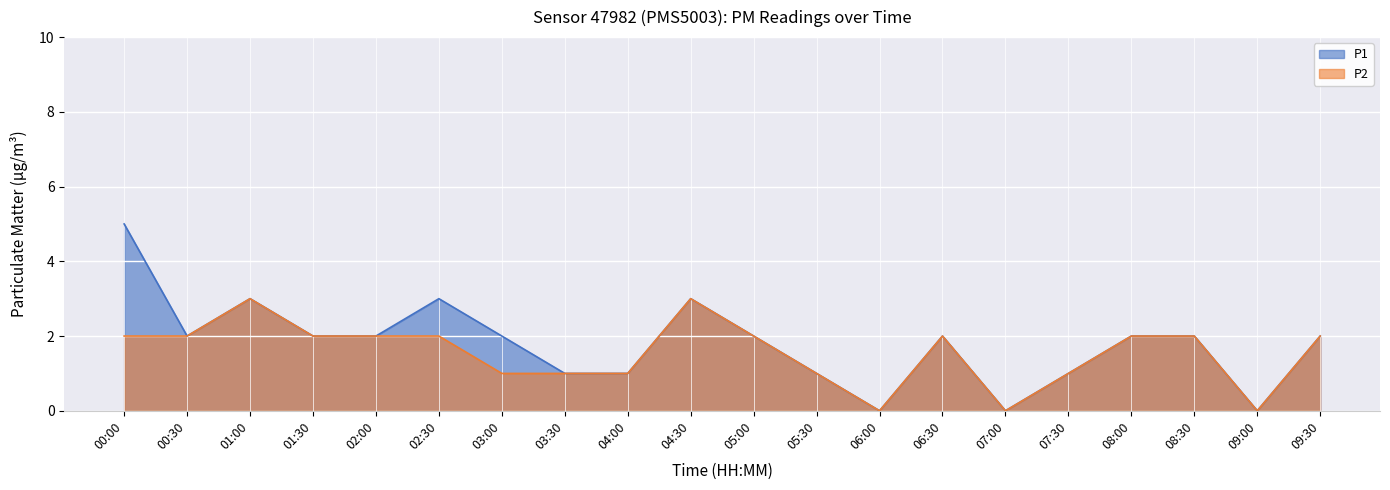

Reading right to left, extract all data points from this chart.

P1: 2	0	2	2	1	0	2	0	1	2	3	1	1	2	3	2	2	3	2	5
P2: 2	0	2	2	1	0	2	0	1	2	3	1	1	1	2	2	2	3	2	2